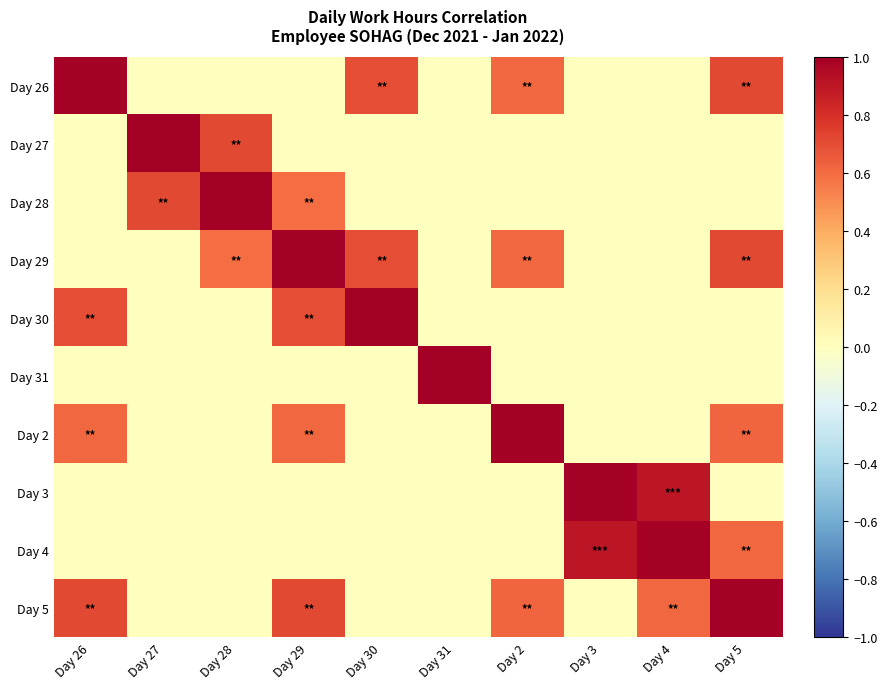

What is the spread (max minus min) of values at Day 27?

1.0